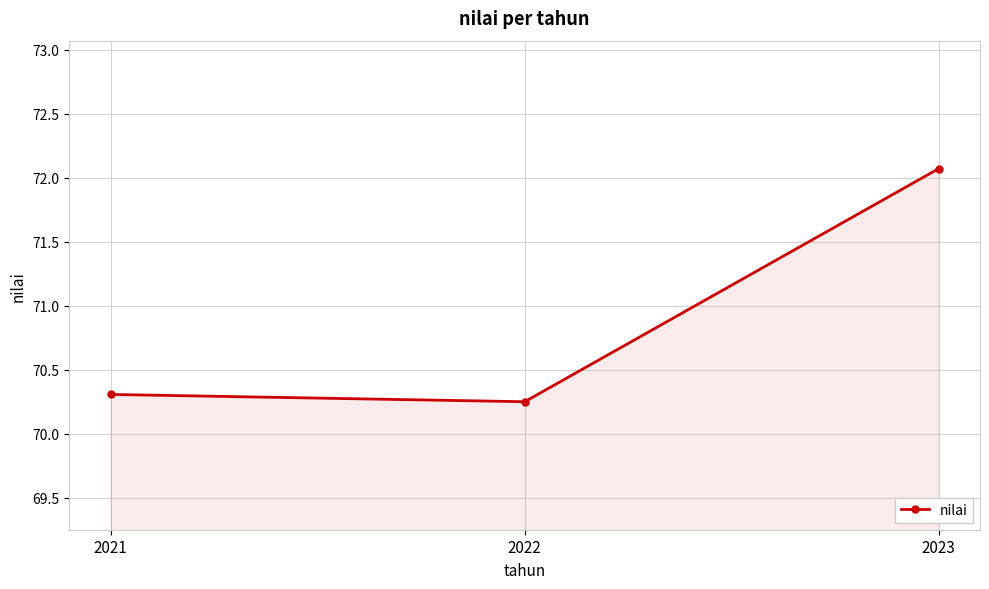

How many lines are shown in the chart?

1